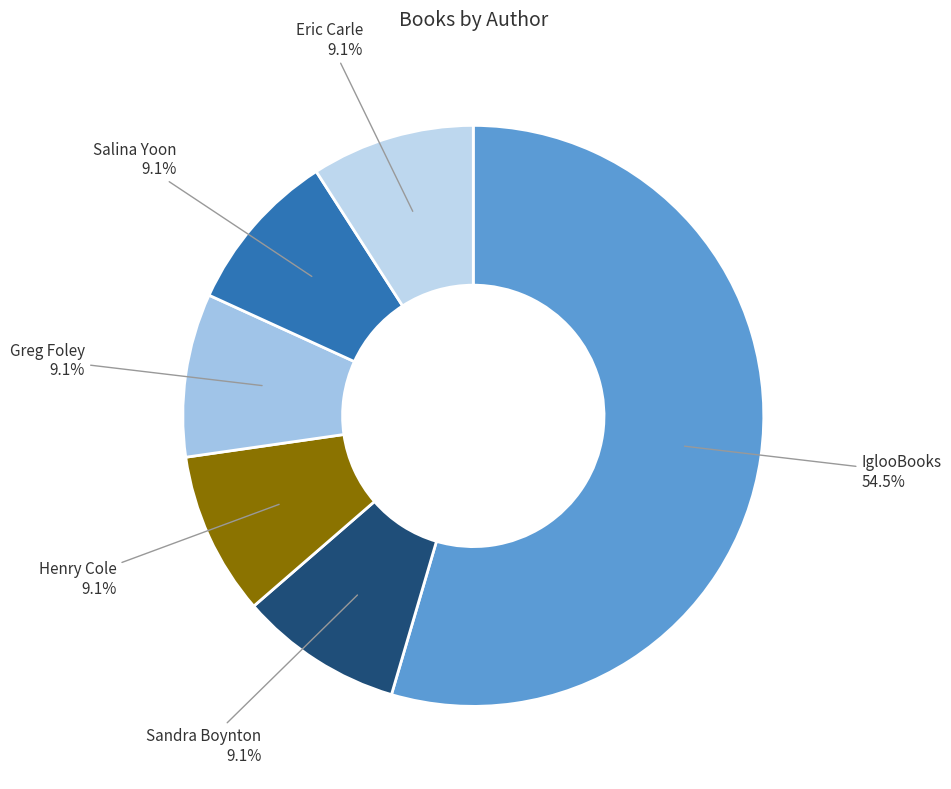

To the nearest percent, what is the difference between the largest and smallest slice percentages?

45%